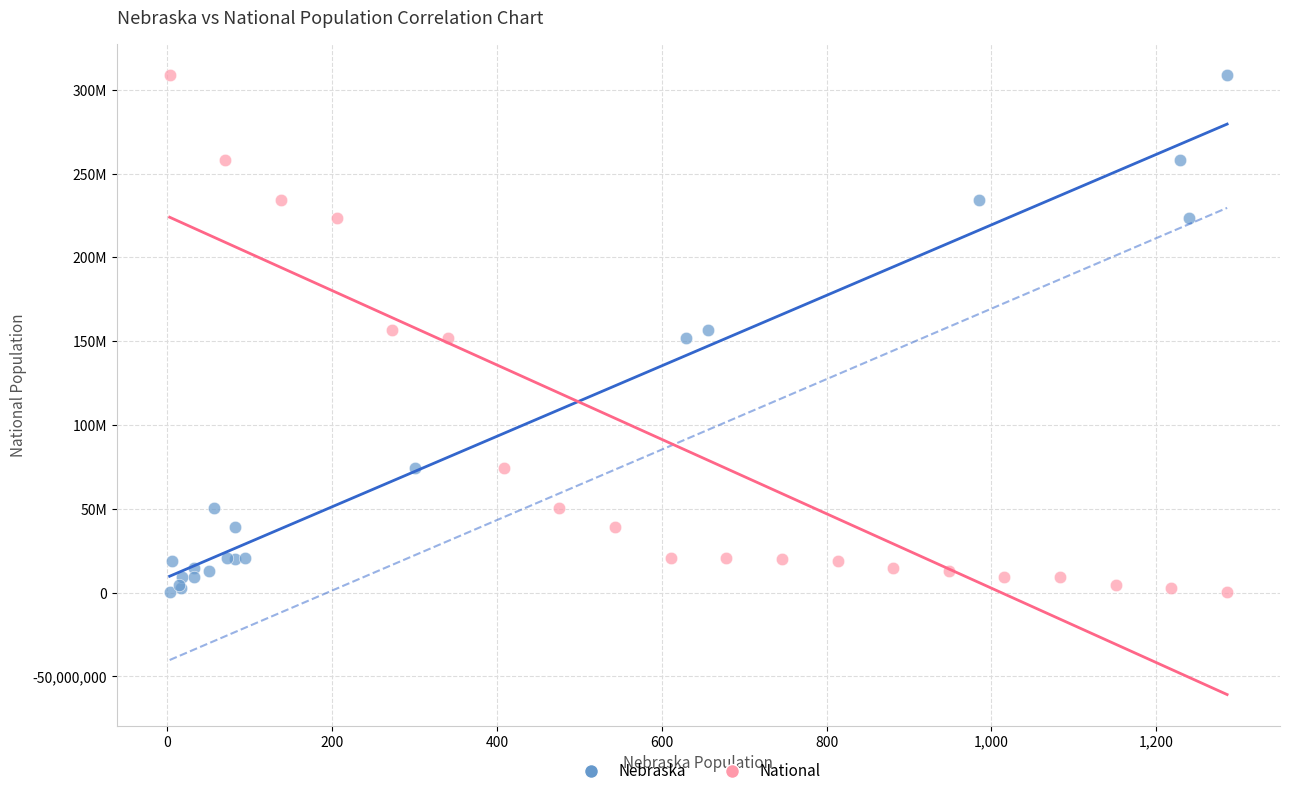

What are all the series names shown in the legend?

Nebraska, National